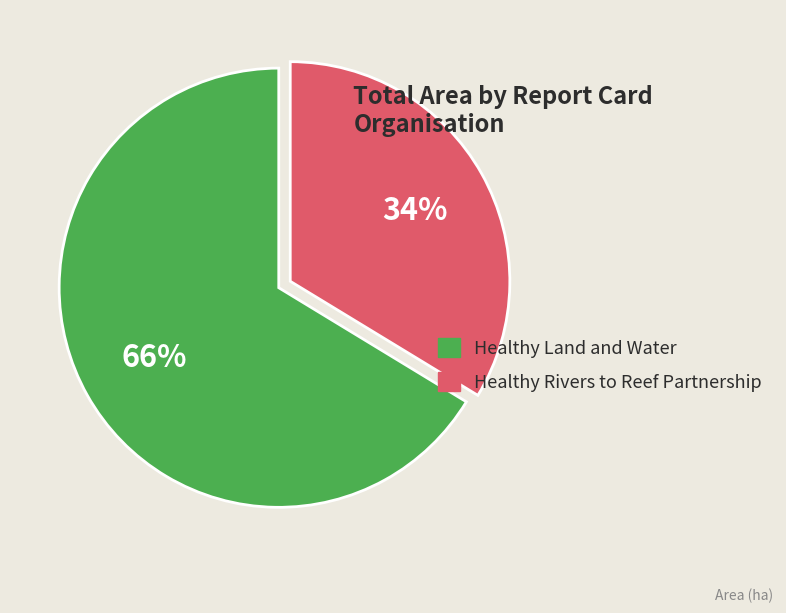

Does Healthy Land and Water account for over 50% of the chart?

Yes